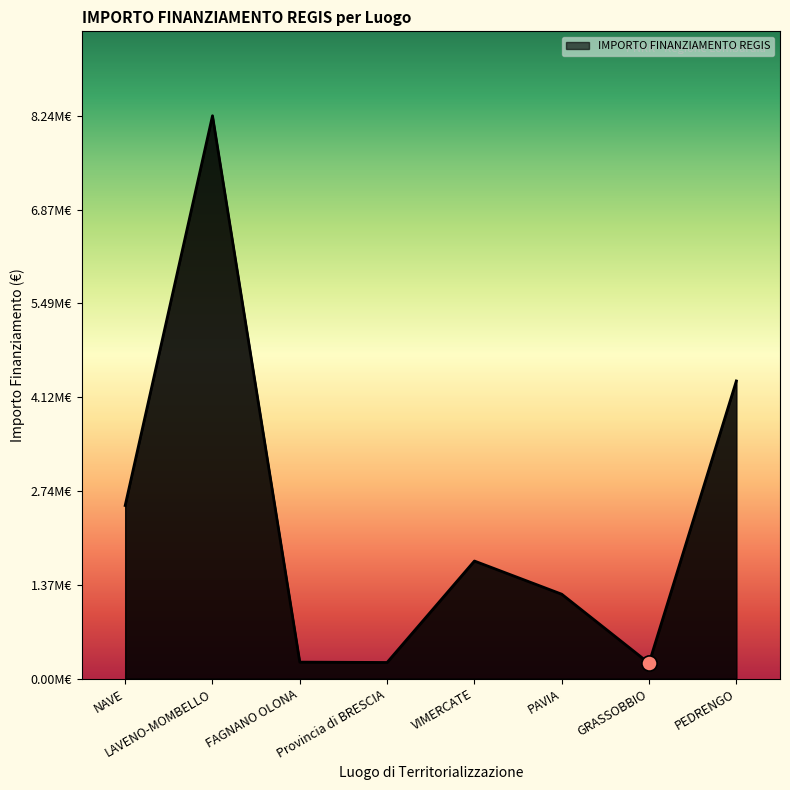

What is the change in value from LAVENO-MOMBELLO to Provincia di BRESCIA?

-8009875.0